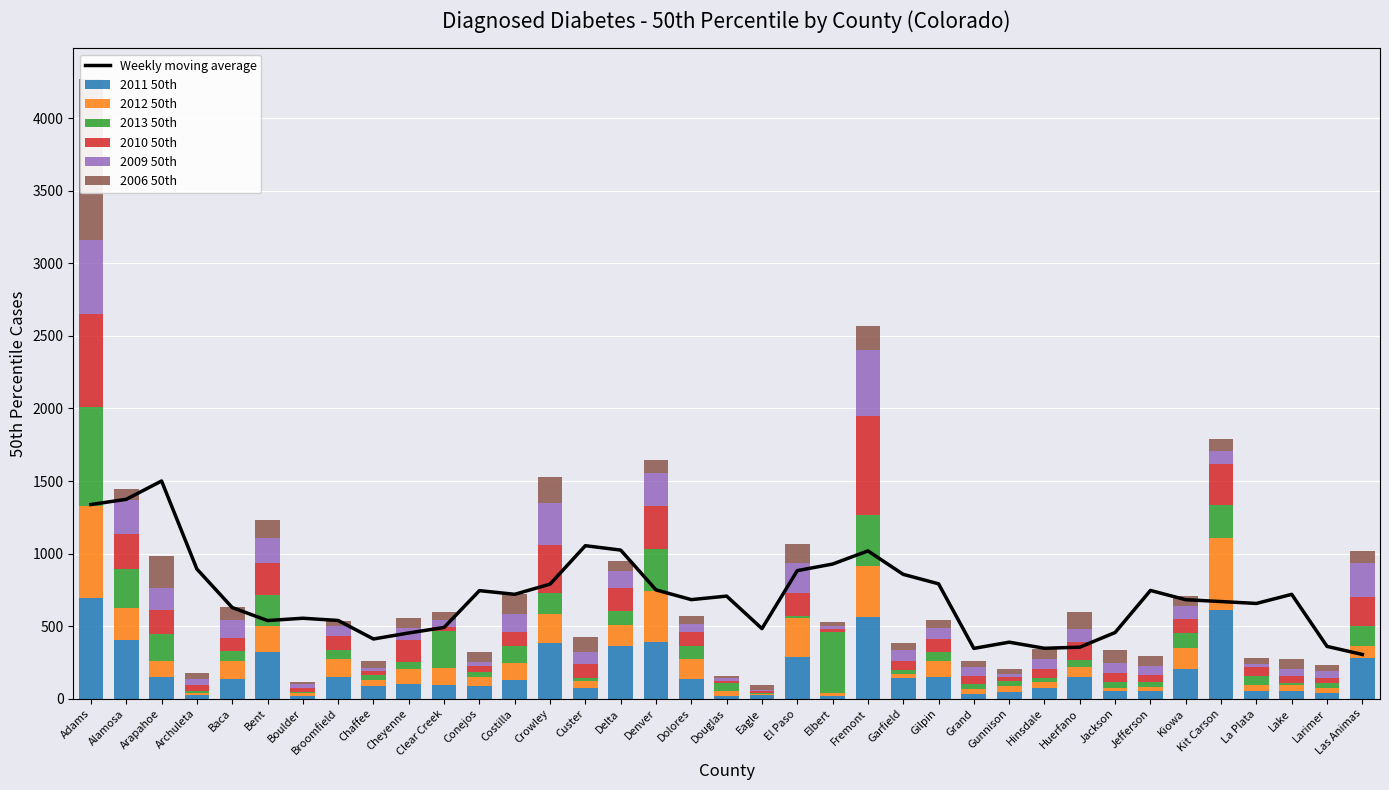

The 2011 50th series shows 48 at Custer. True or false?

False